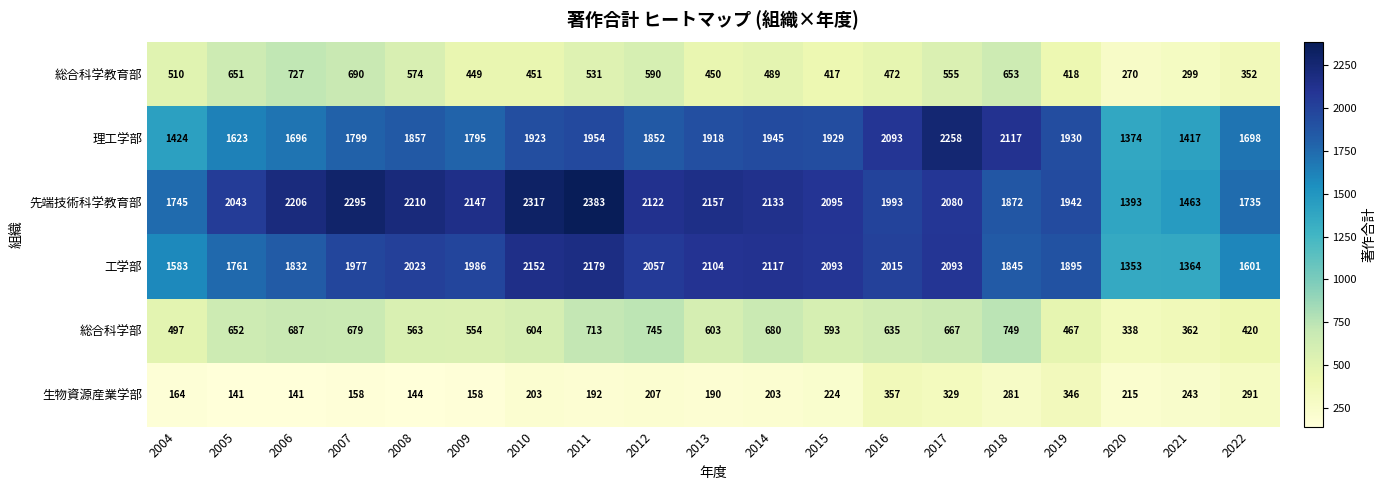

The value of 生物資源産業学部 at 2014 is 59. True or false?

False